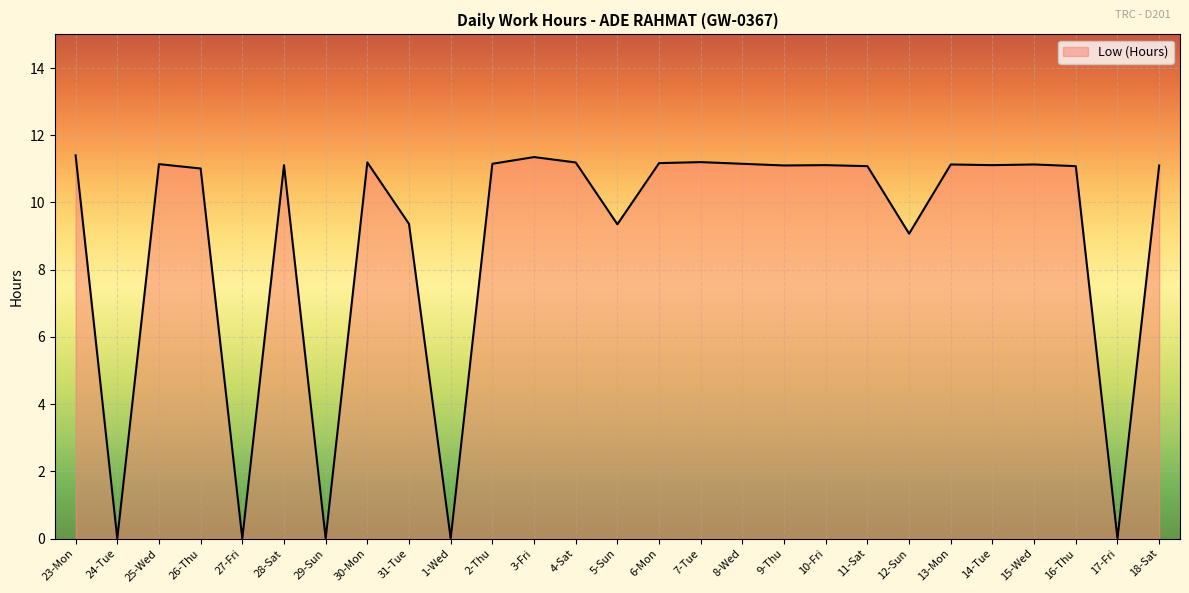

What is the difference between the maximum and minimum values?

11.4